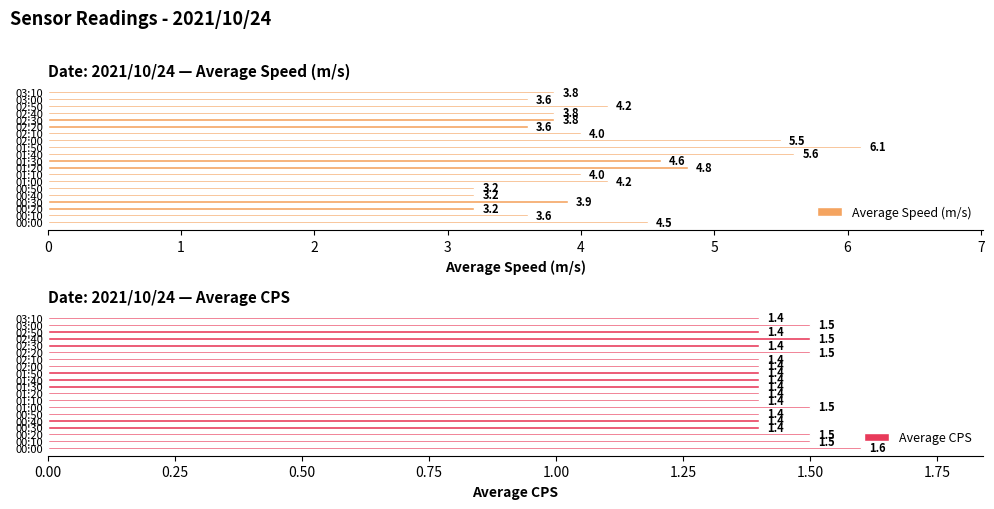

What are all the series names shown in the legend?

Average Speed (m/s), Average CPS